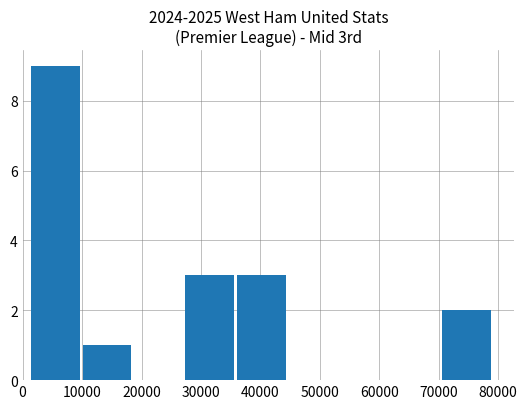

Reading left to right, transcribe all the data shown in this chart.

9	1	0	3	3	0	0	0	2